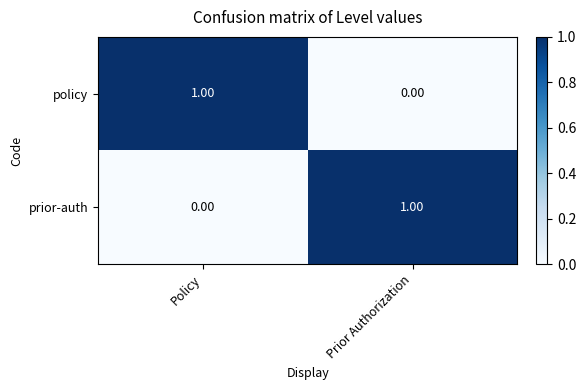

Is the value of prior-auth at Prior Authorization greater than the value of policy at Prior Authorization?

Yes